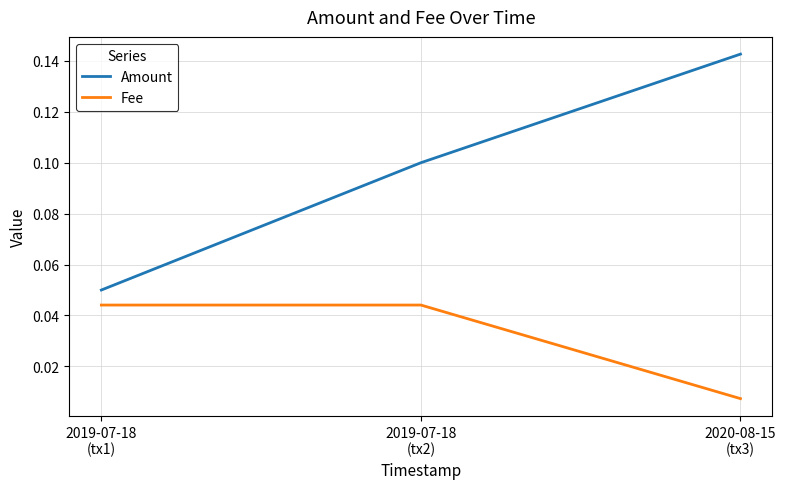

Which series changed the most between 2019-07-18
(tx1) and 2020-08-15
(tx3)?

Amount